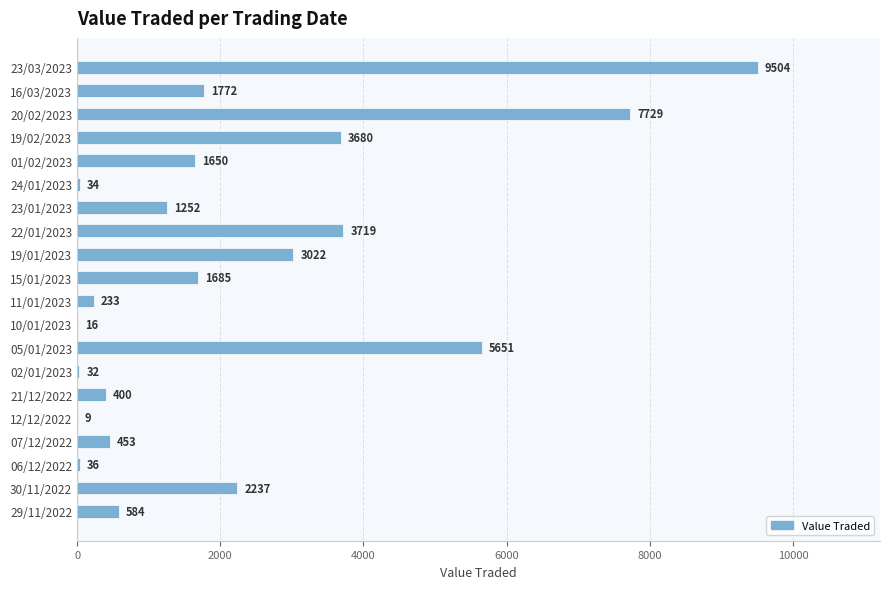

The value at 06/12/2022 is 36. True or false?

True